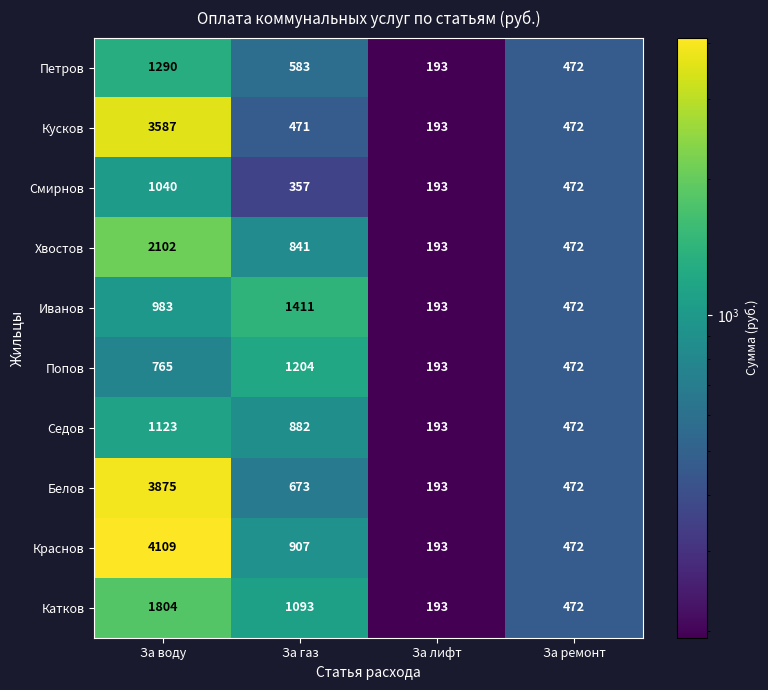

At how many categories does at least one series exceed 3112?

1